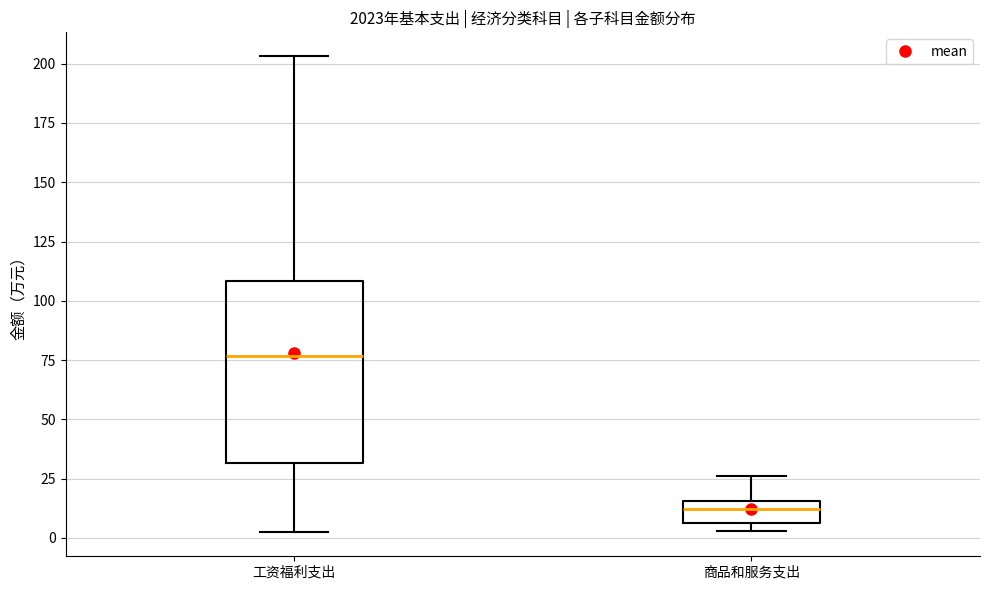

Which box is the tallest, from its lower edge to its upper edge?

工资福利支出